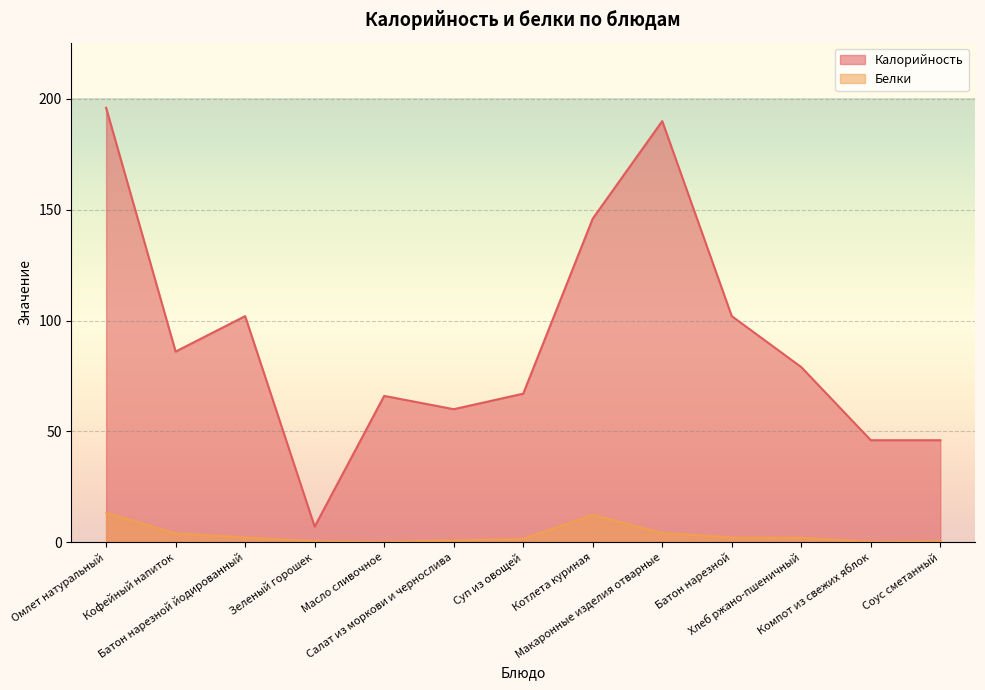

Where is the first local maximum for Белки?

Котлета куриная